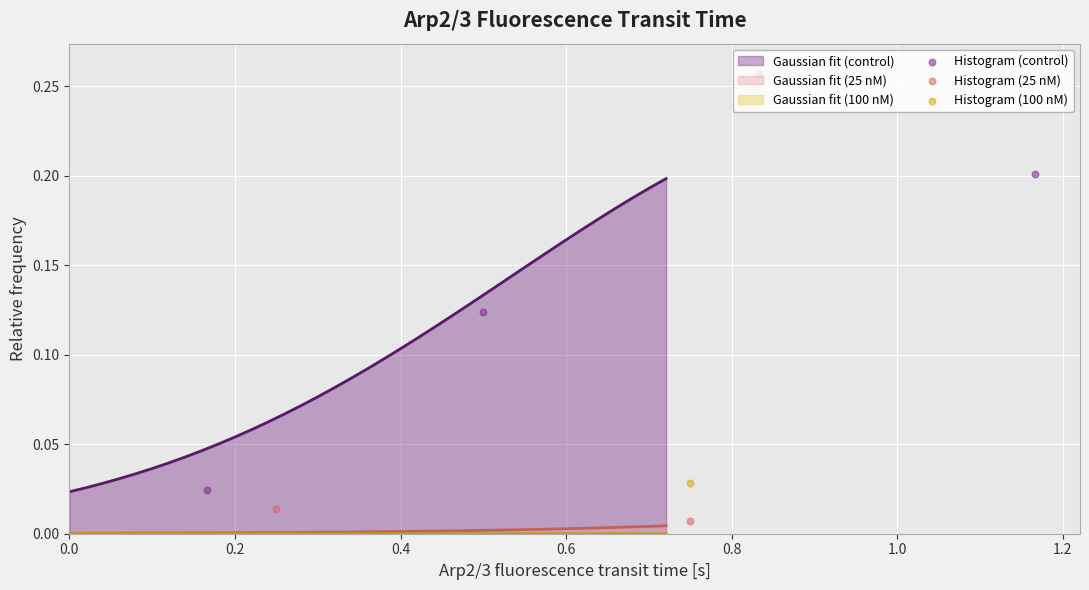

Is the value of Gaussian fit (control) at 26 greater than the value of Gaussian fit (25 nM) at 14?

Yes